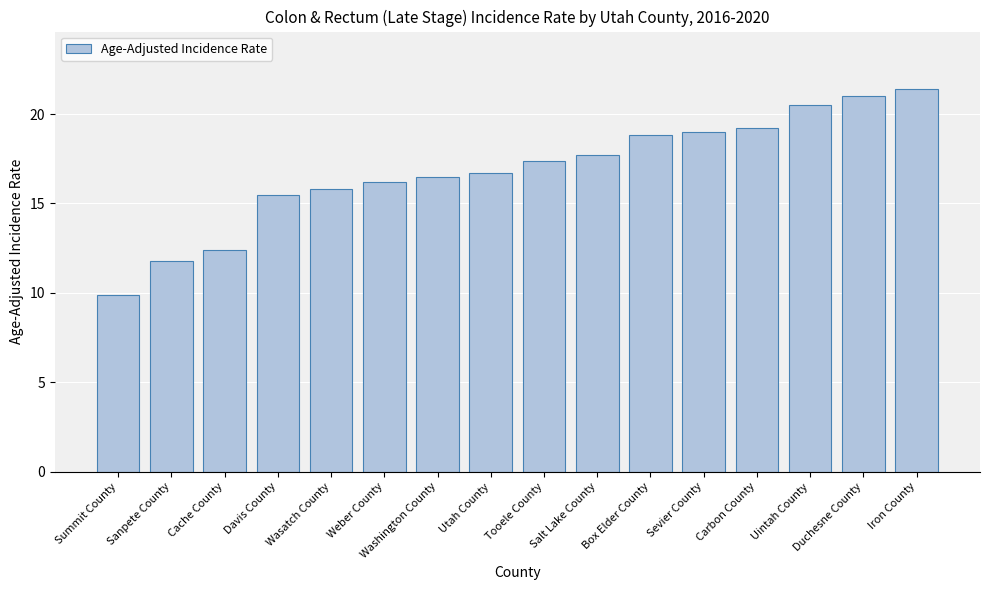

What is the sum of the values at Sevier County and Weber County?

35.2